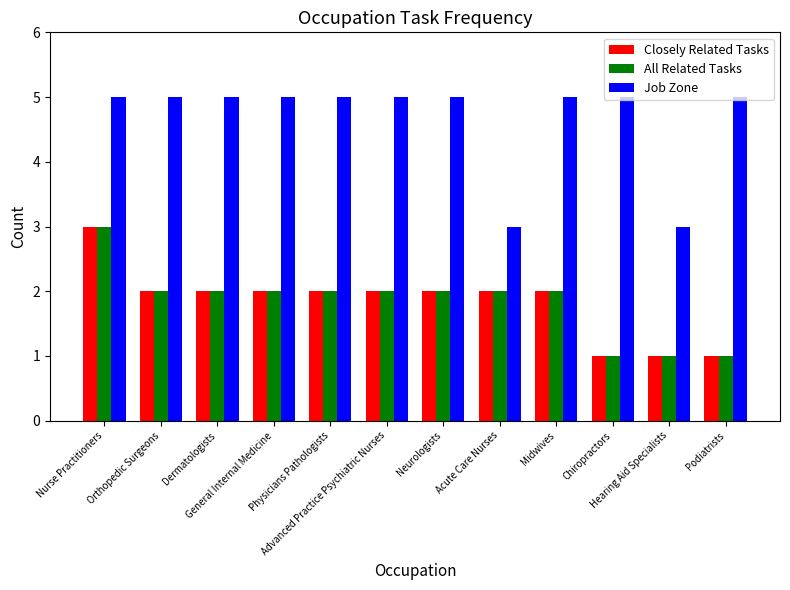

Which category has the highest value in the All Related Tasks series?

Nurse Practitioners